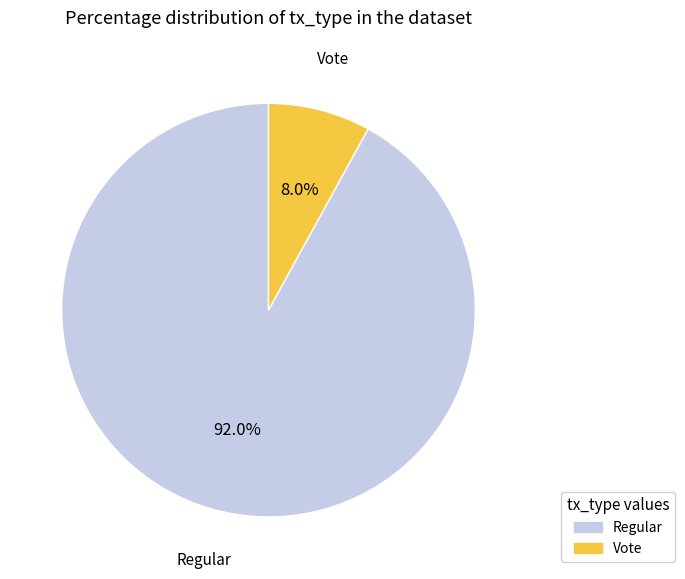

Count the number of slices in the pie.

2